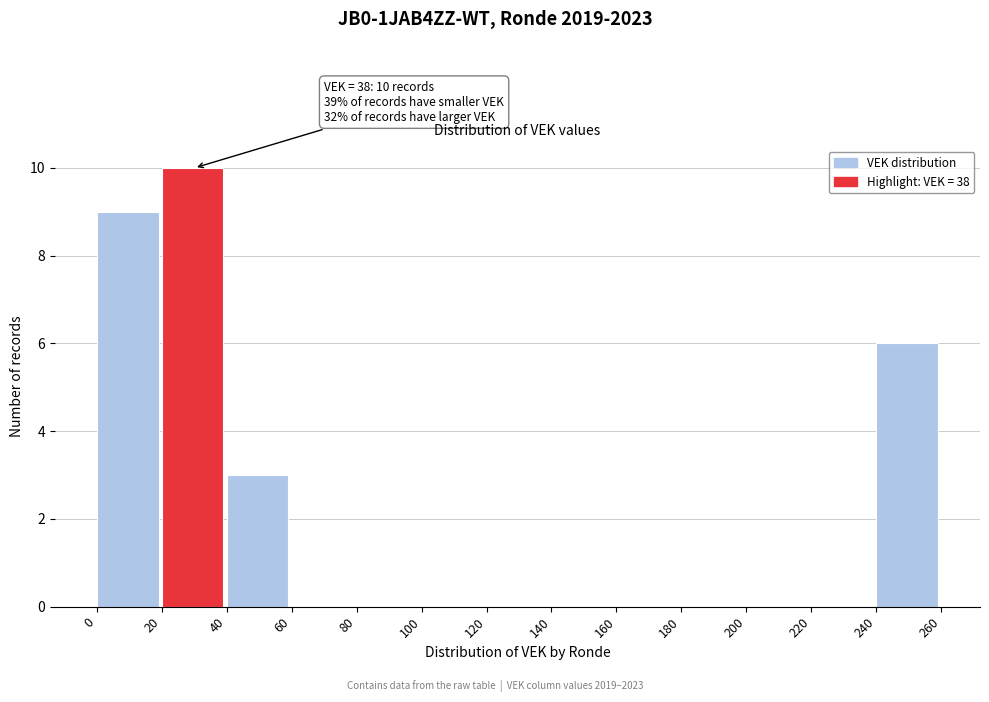

Over which range of the x-axis is the bar tallest?

20 to 40